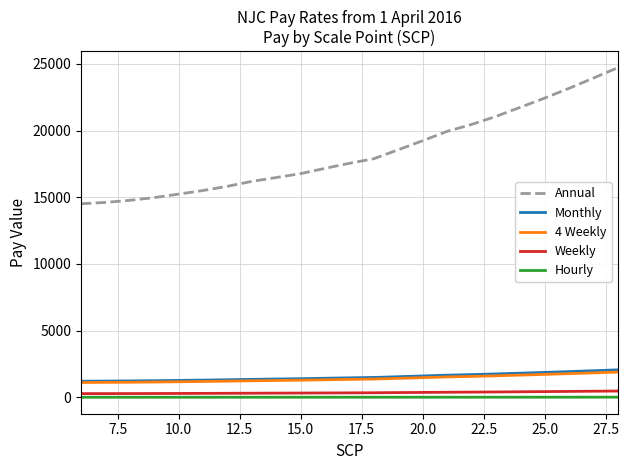

True or false: Monthly and Hourly cross at least once.

False